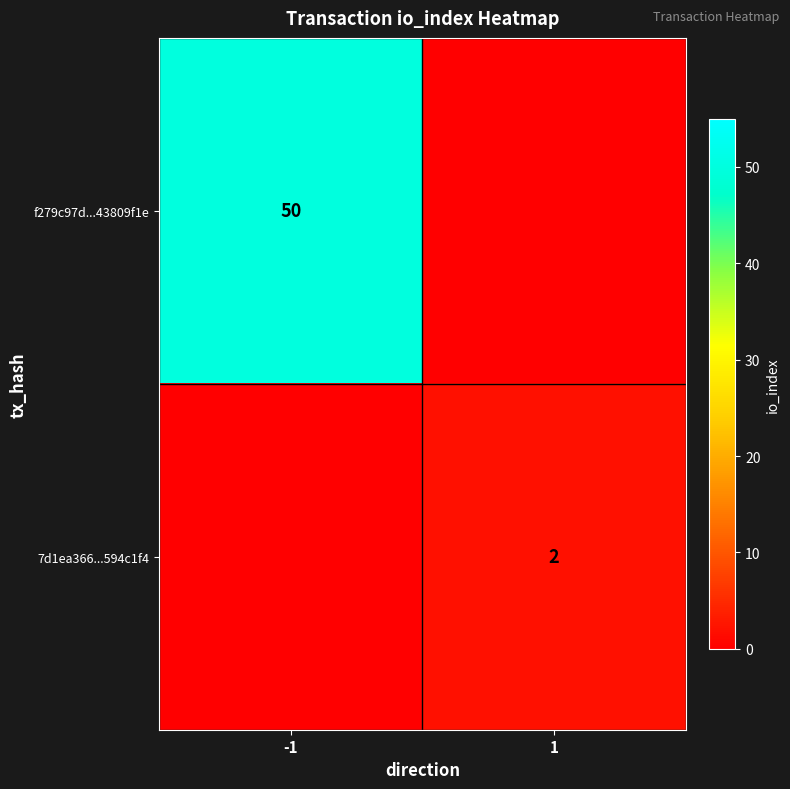

At which category is the sum across all series the highest?

-1